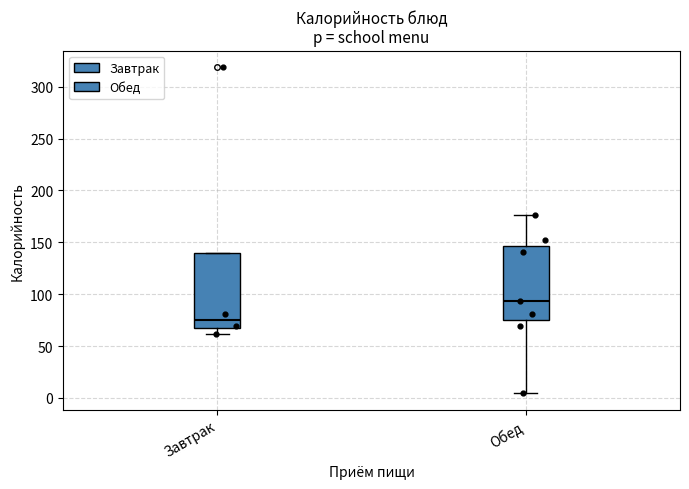

Reading left to right, read every box against the y-axis: the position of its median line, the range the box covers, and the ends of its whiskers. The values are not printed on the chart, so give them approximately, as read against the axis.

Завтрак: median 75, box 70 to 140, whiskers 60 to 140
Обед: median 95, box 75 to 145, whiskers 5 to 175